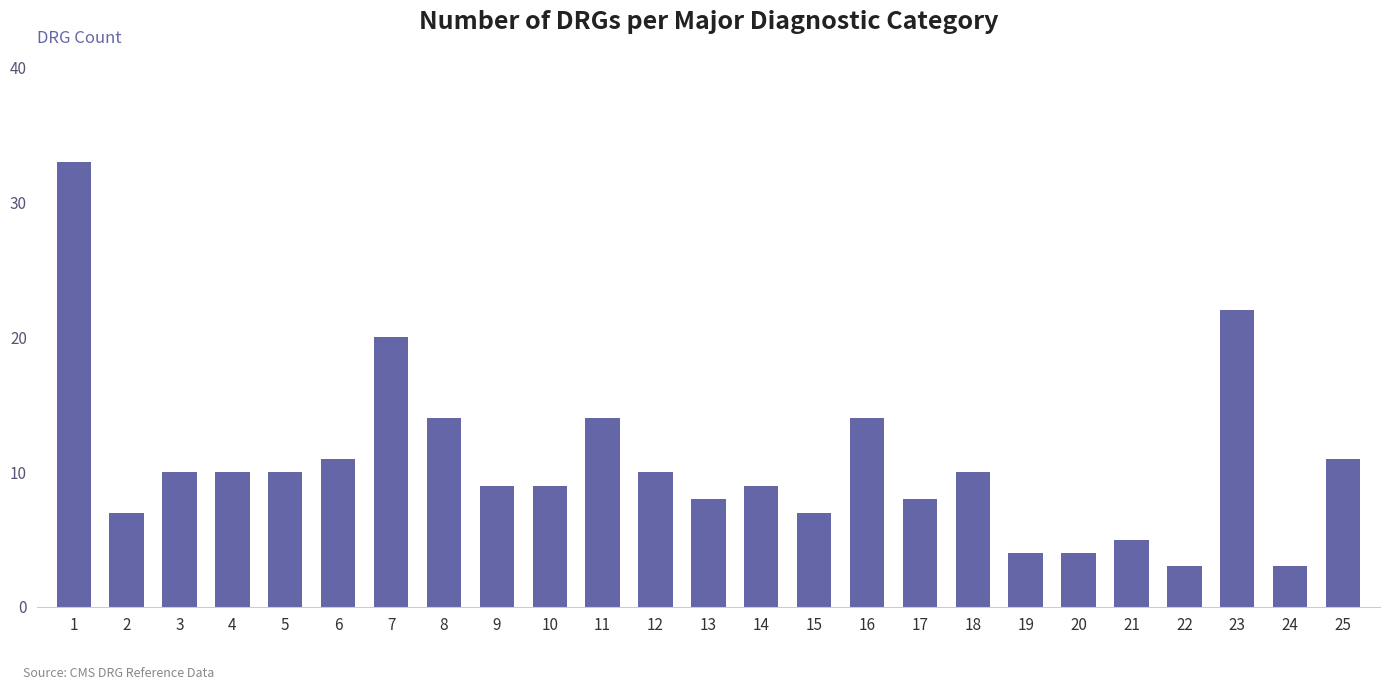

Approximately how many times larger is the value at 3 compared to 19?

2.5